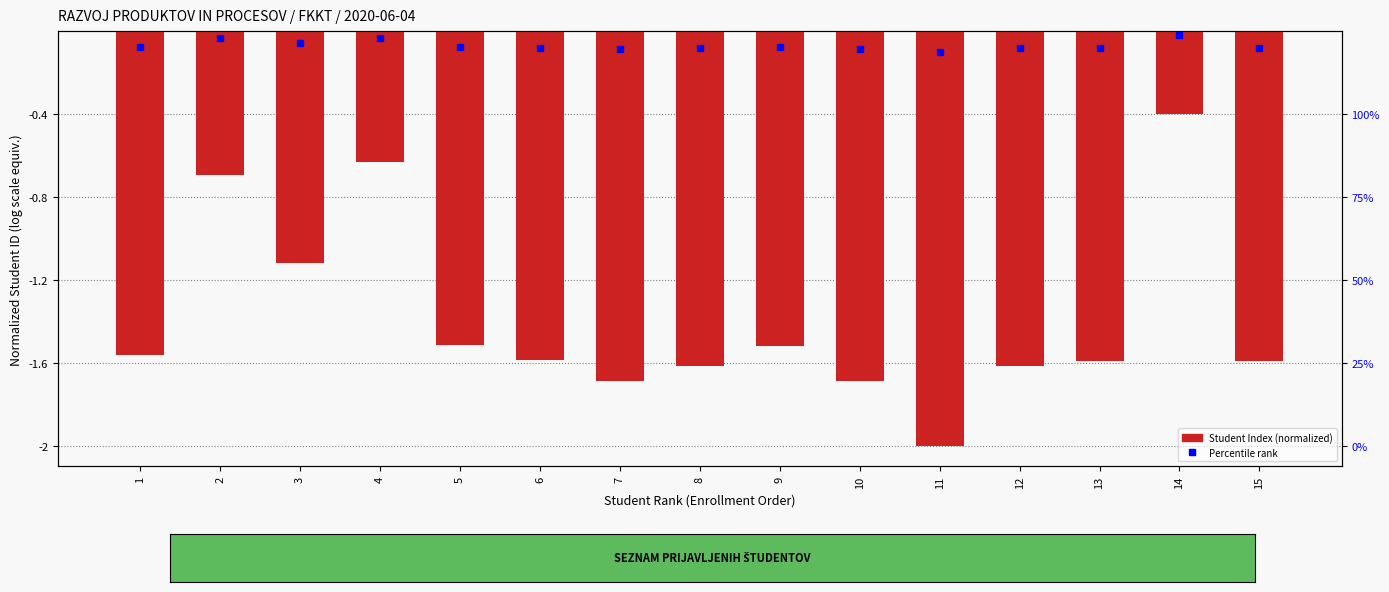

How many data points are above -1?

3